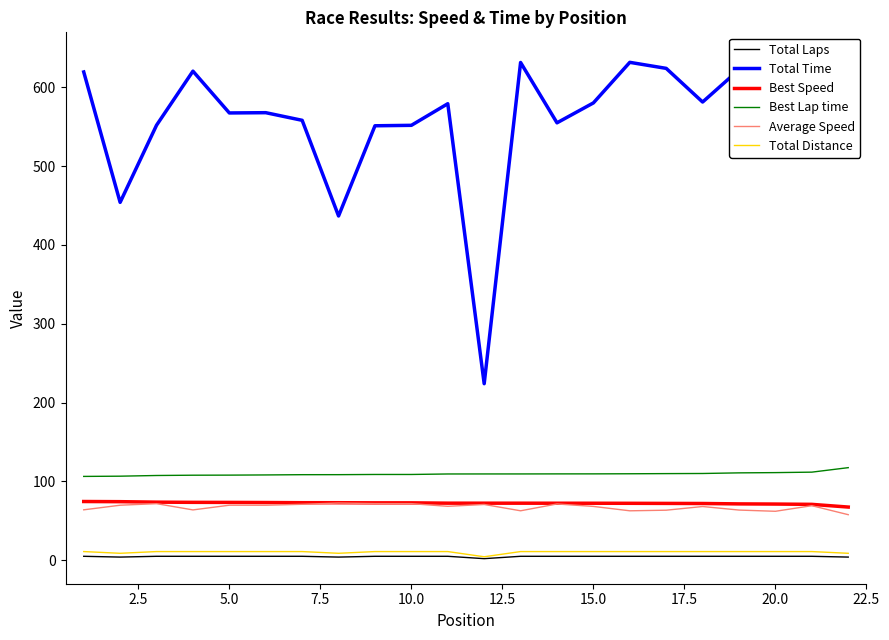

True or false: Average Speed and Best Lap time cross at least once.

False